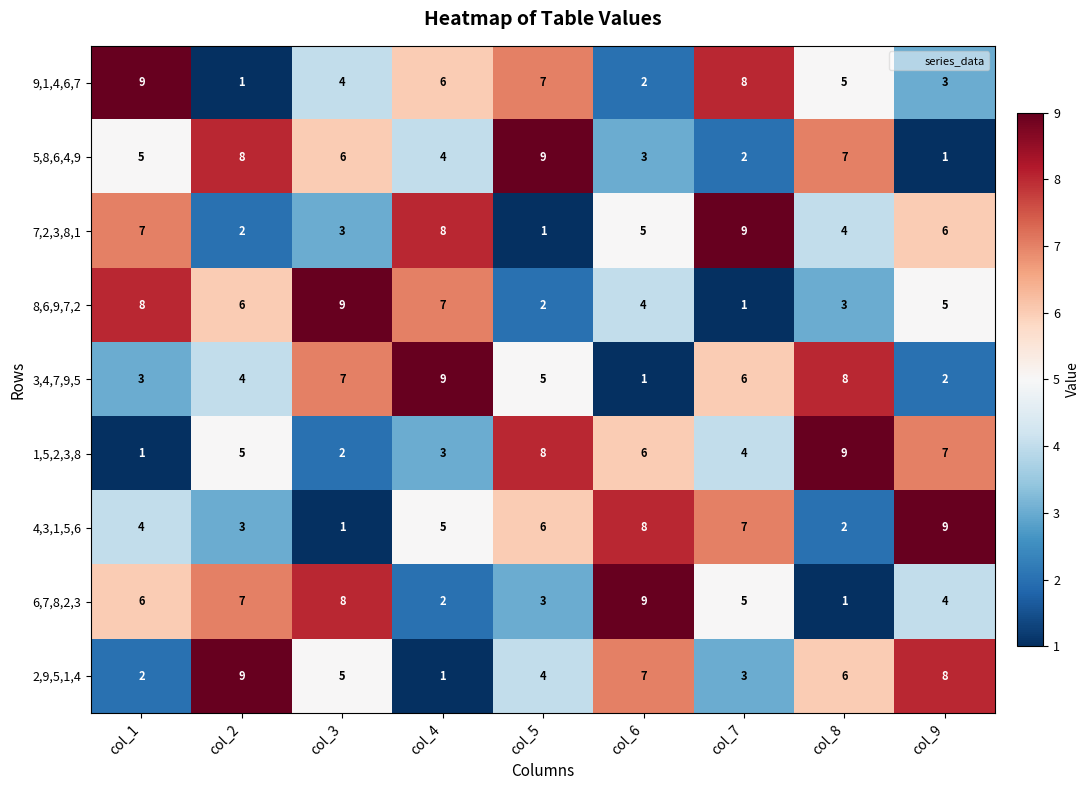

Which category has the highest value in the 2,9,5,1,4 series?

col_2